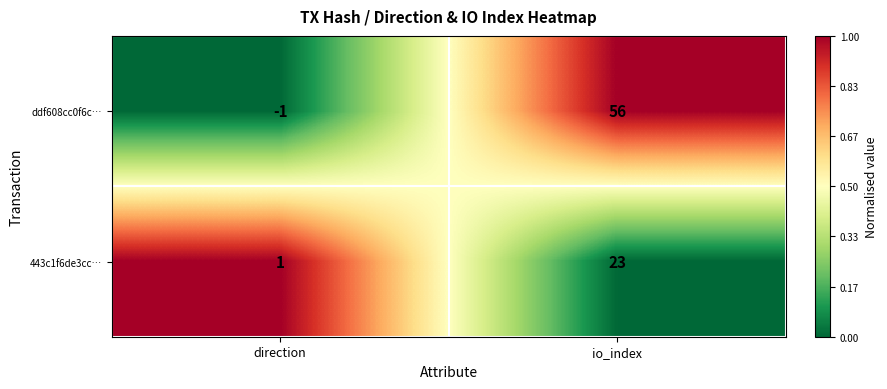

Which category has the lowest value across all series?

direction